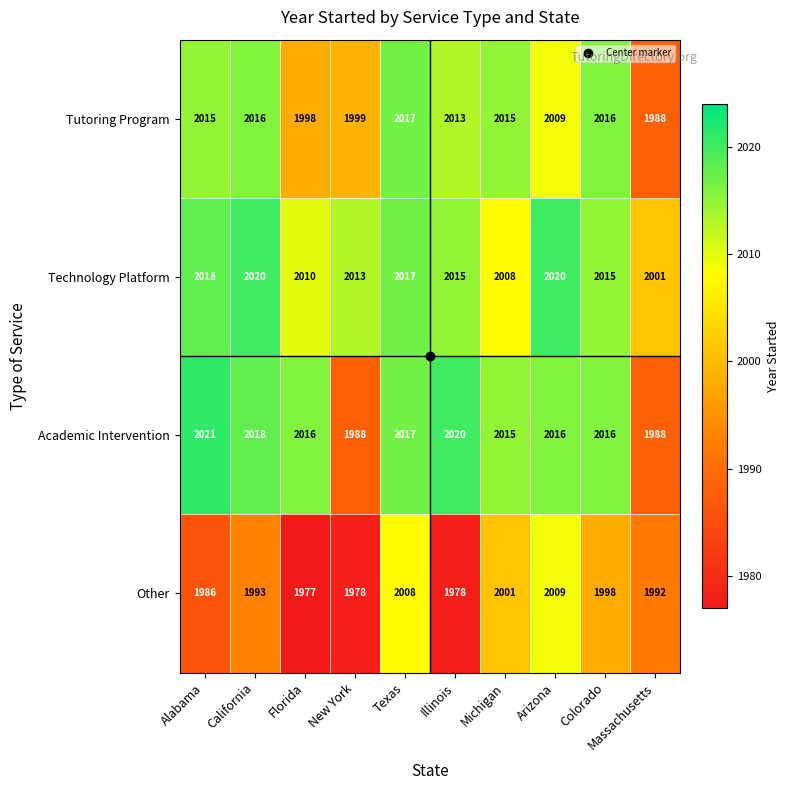

What is the minimum value shown in the chart?

1977